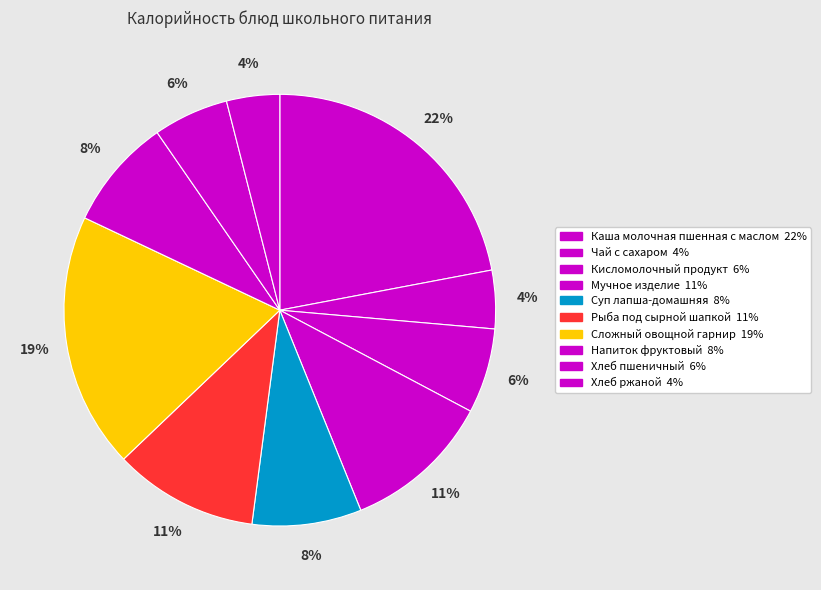

Between Рыба под сырной шапкой and Каша молочная пшенная с маслом, which is larger?

Каша молочная пшенная с маслом